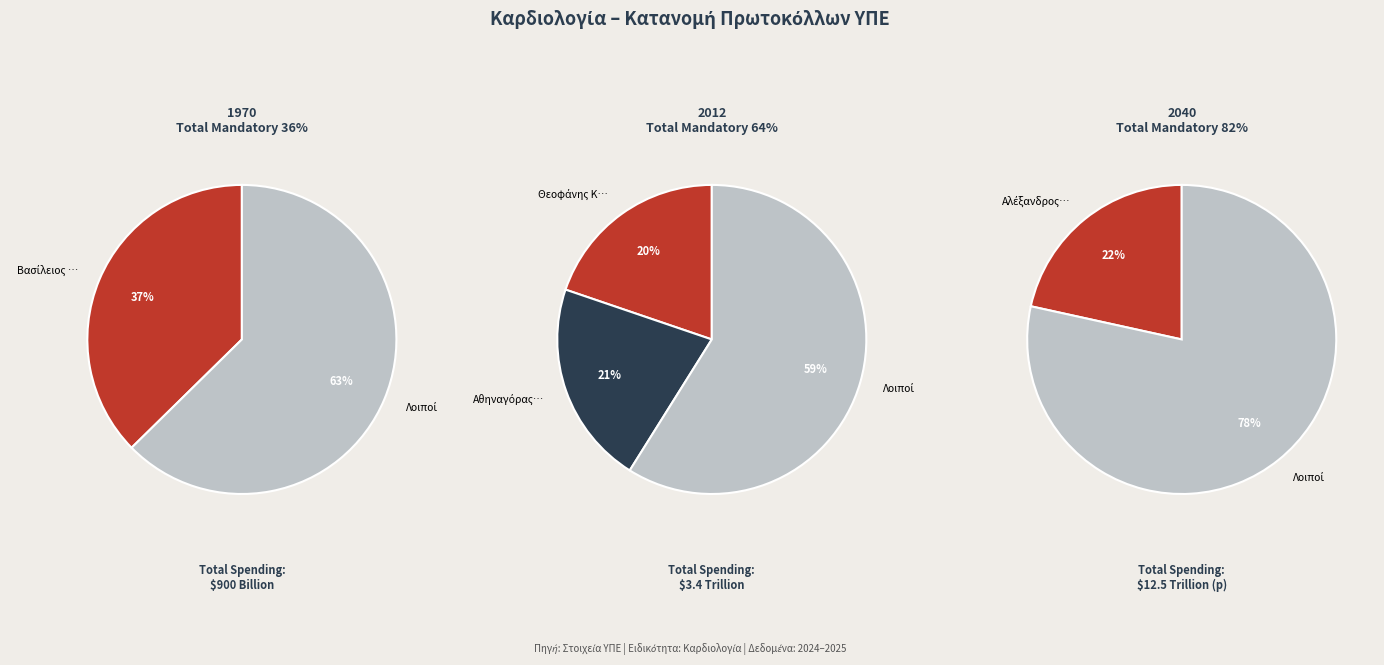

To the nearest percent, what percentage of the pie is Αθηναγόρας Θεοφιλάτος?

21%